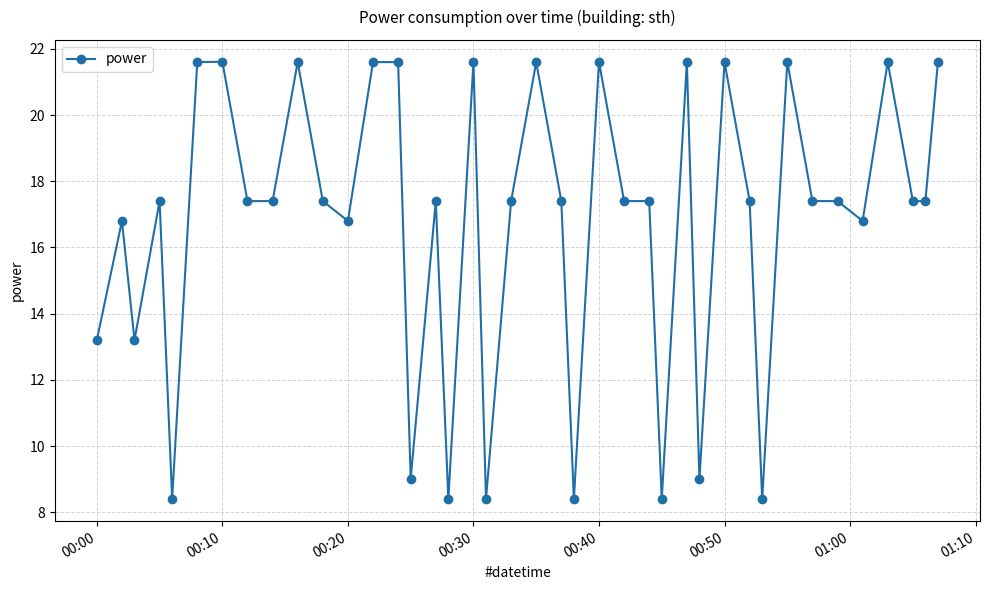

What is the average value?

16.7